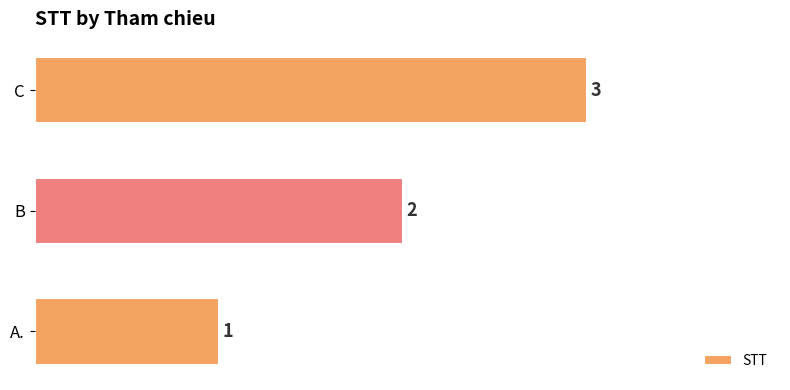

How many values are between 1 and 3?

3